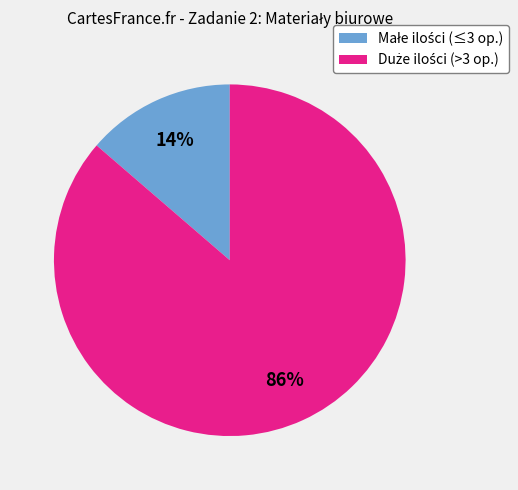

Is there any slice that represents more than half of the pie?

Yes